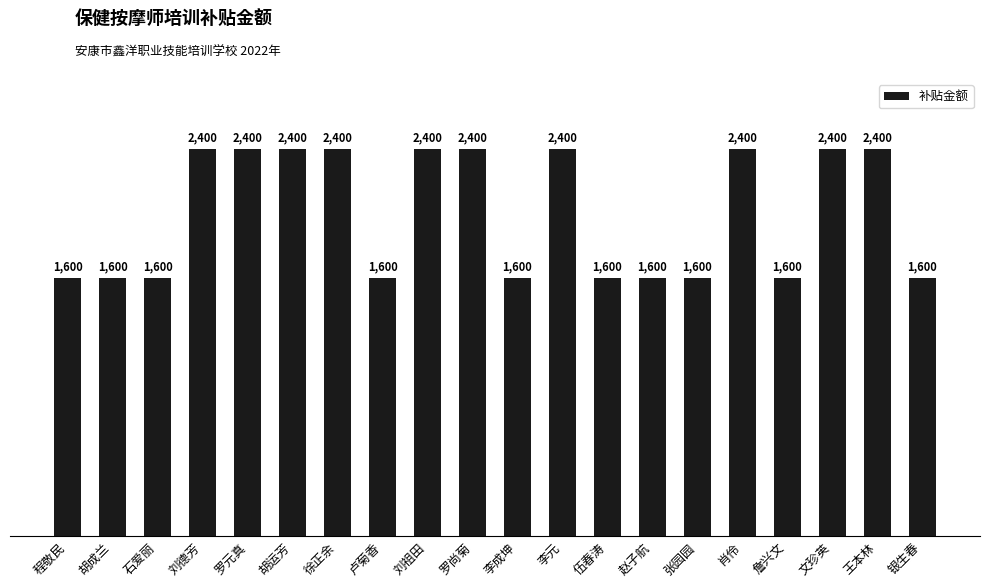

Count the number of data series in this chart.

1